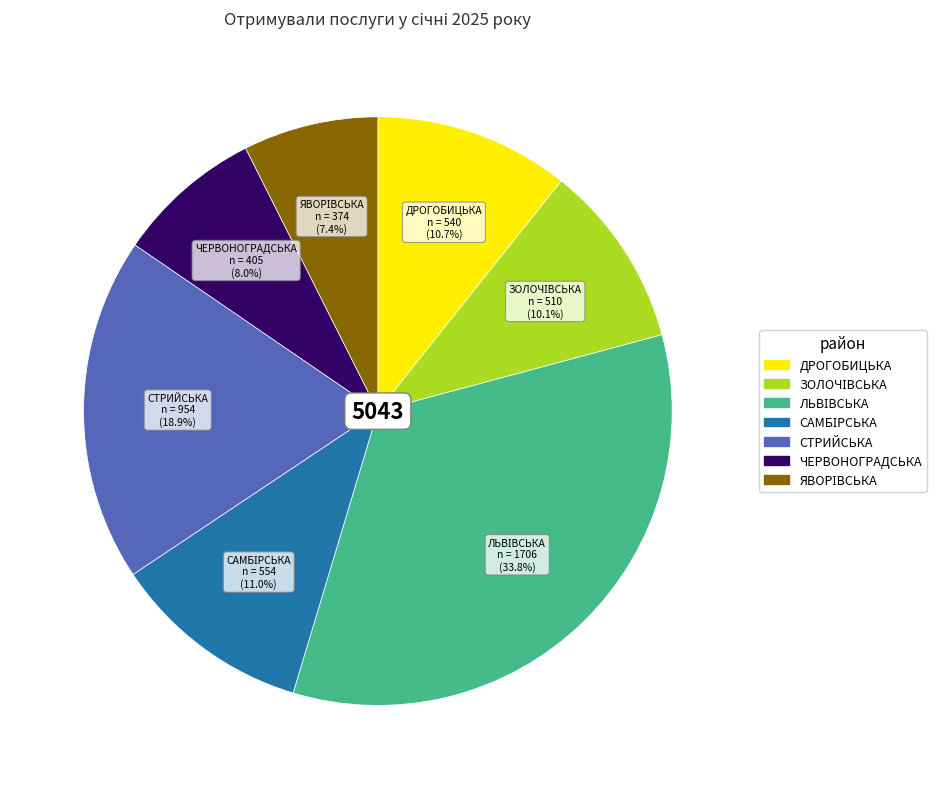

Does any single category account for the majority?

No